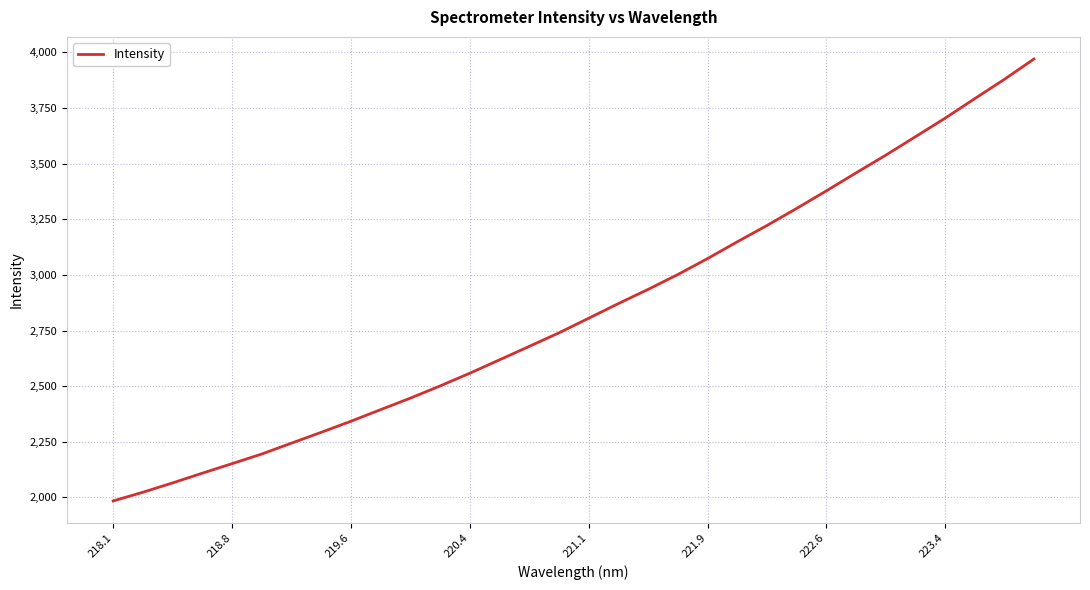

What is the maximum value shown in the chart?

3970.7